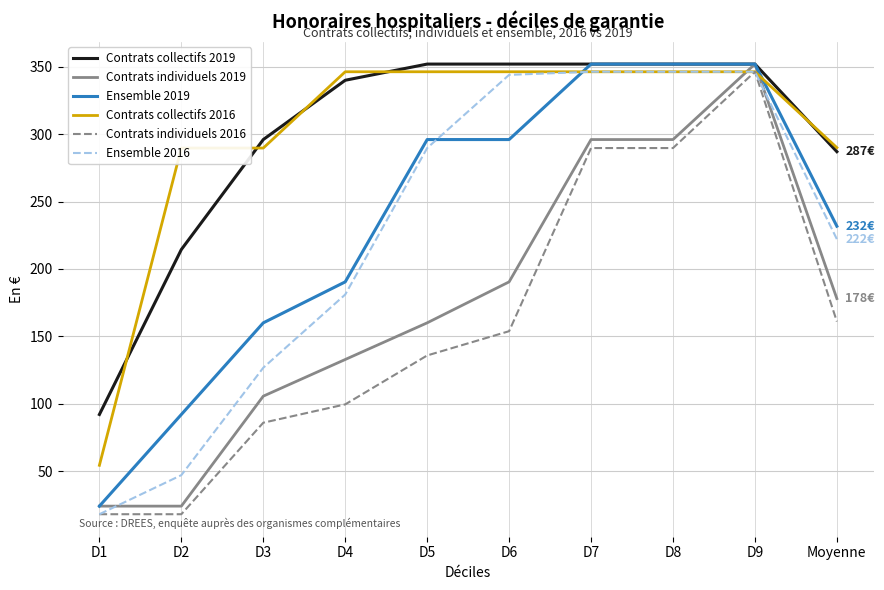

What position from the left is D2?

2